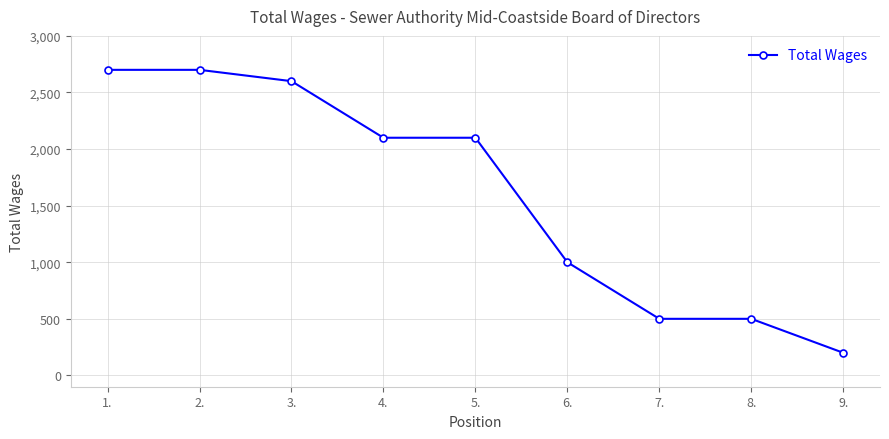

The value at 2. is 1078. True or false?

False